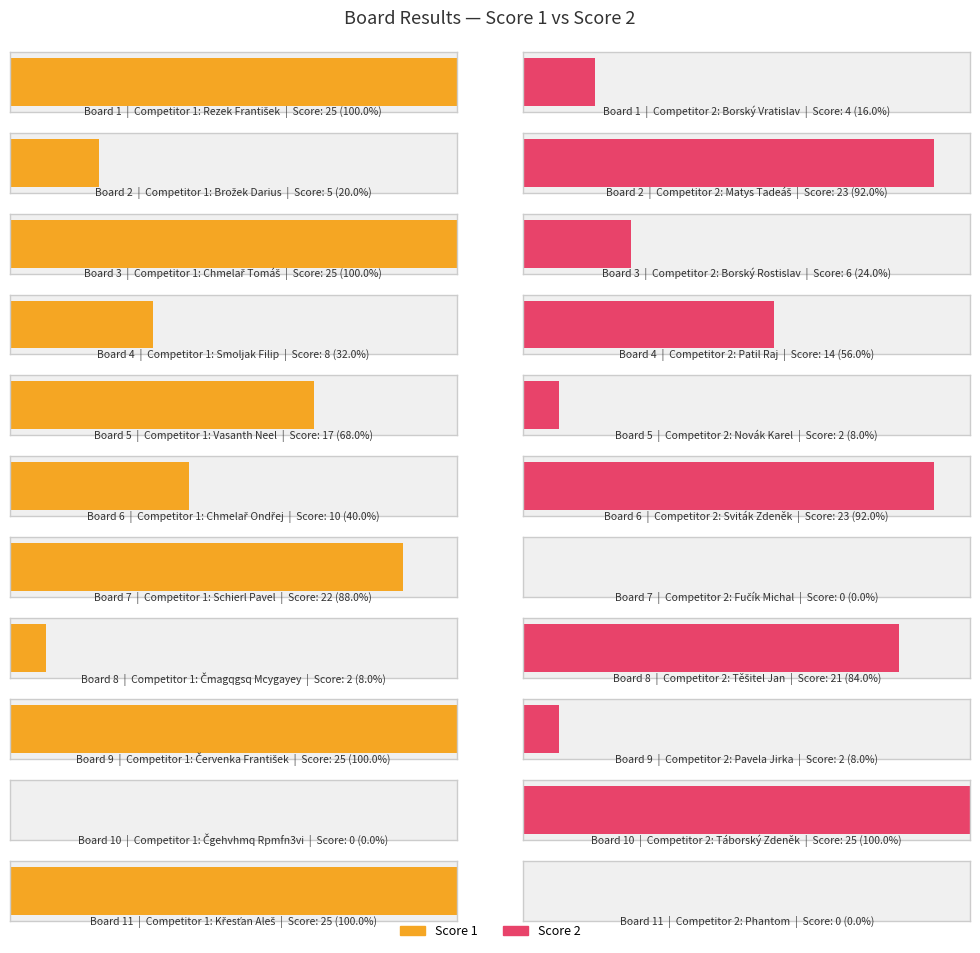

What is the average value of the Score 1 series?

15